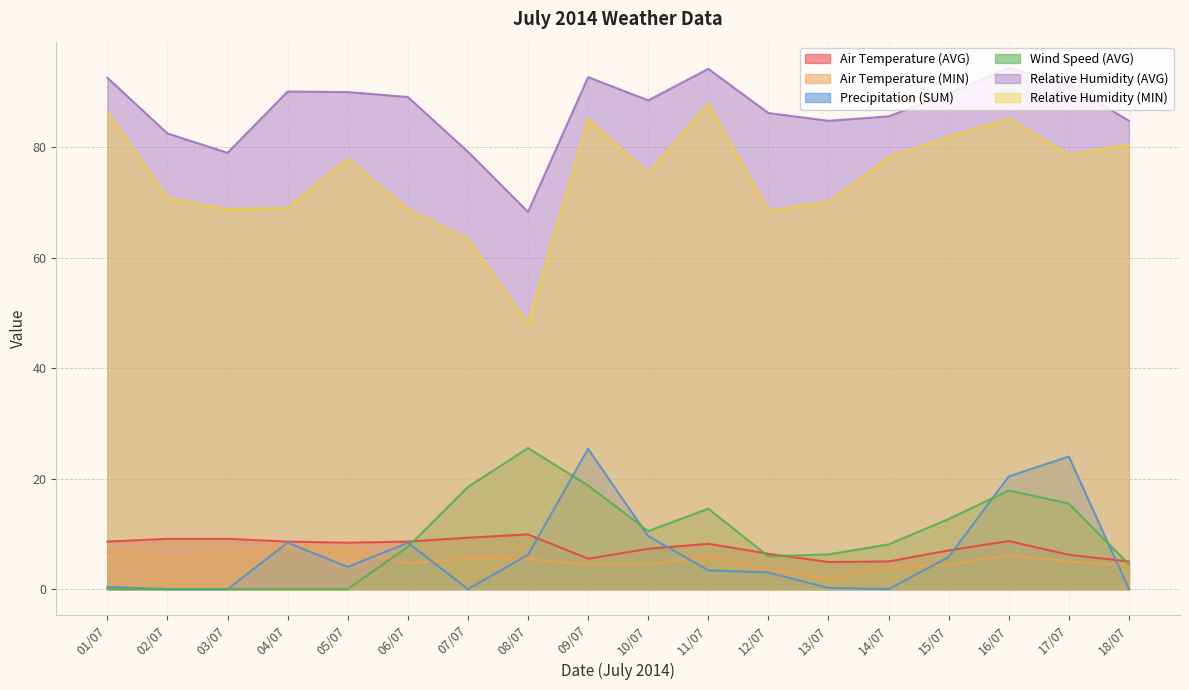

How many lines are shown in the chart?

6